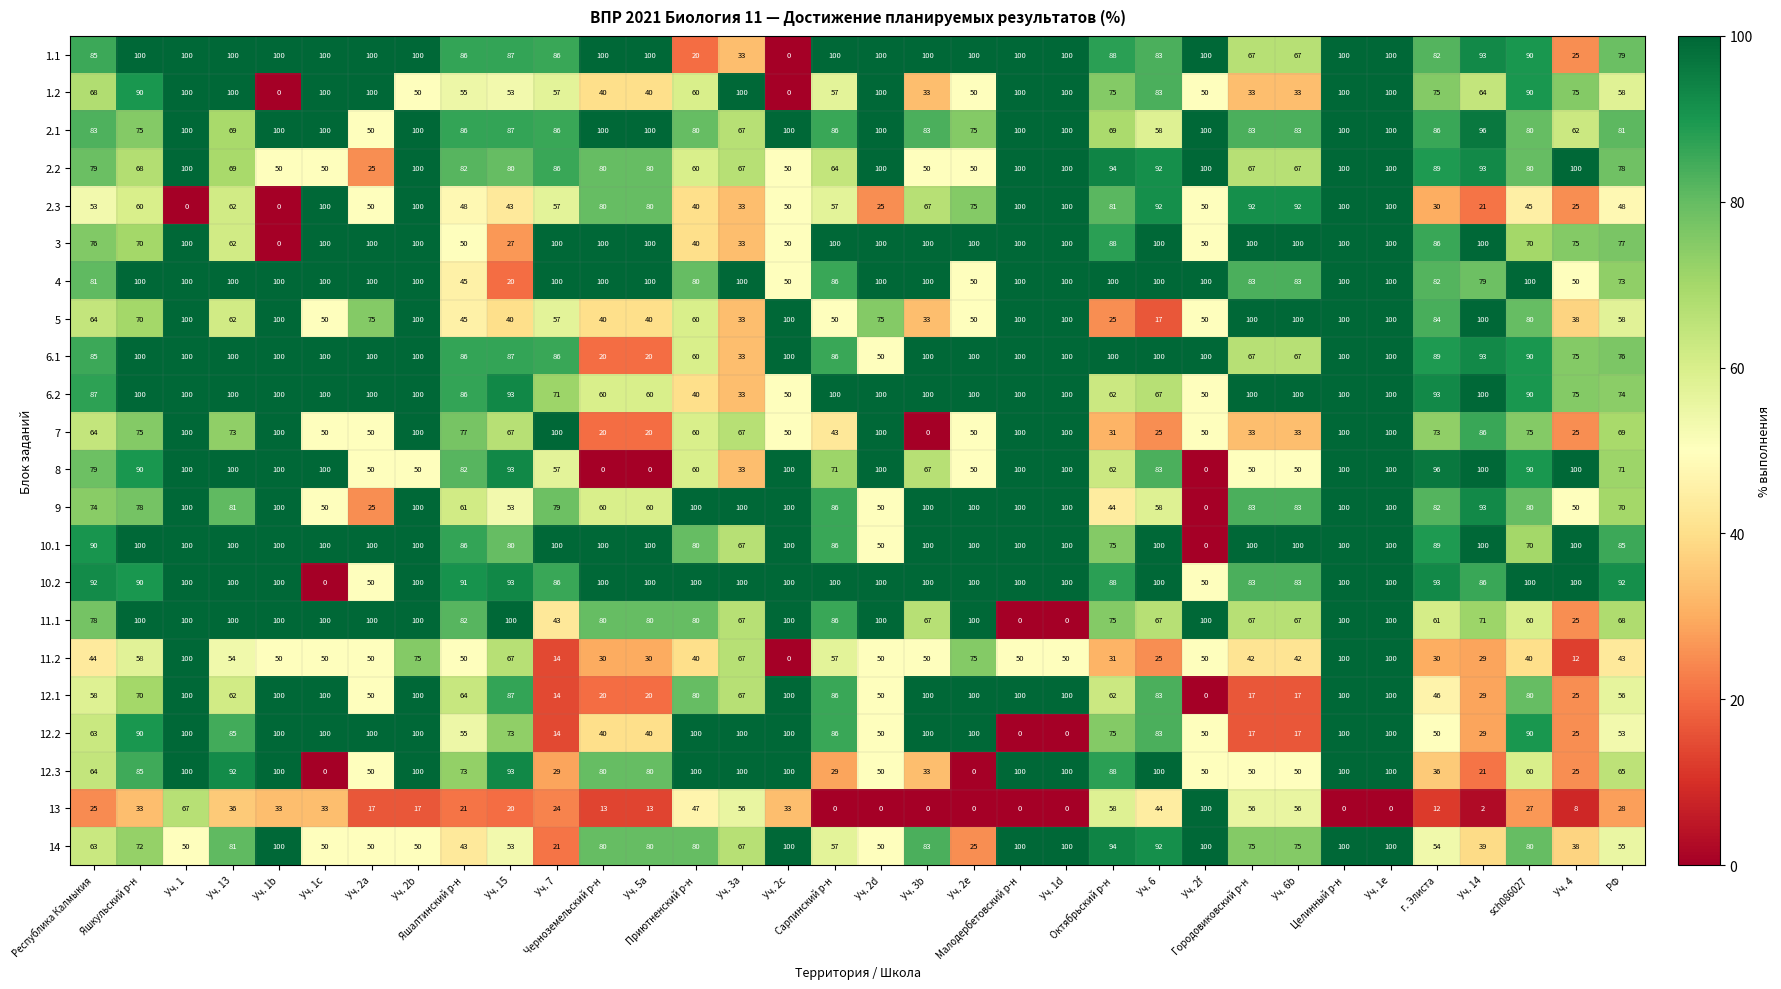

Which series has the largest total across all categories?

10.2